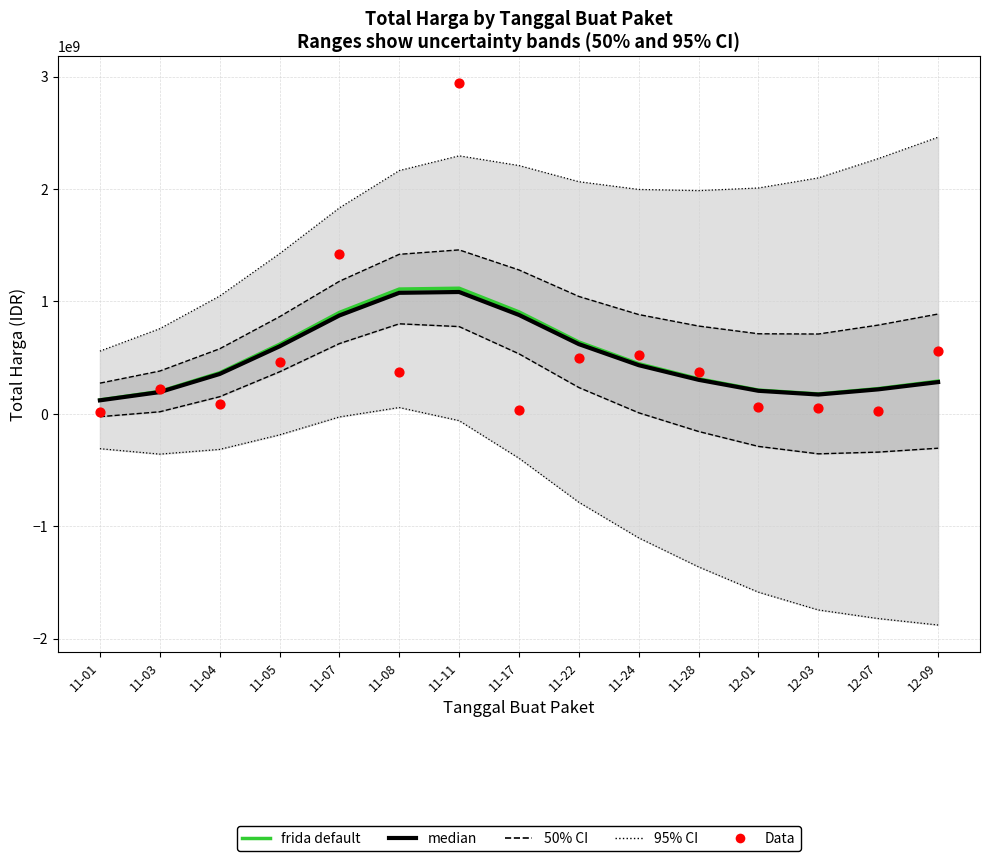

Which series has the largest total across all categories?

95% CI